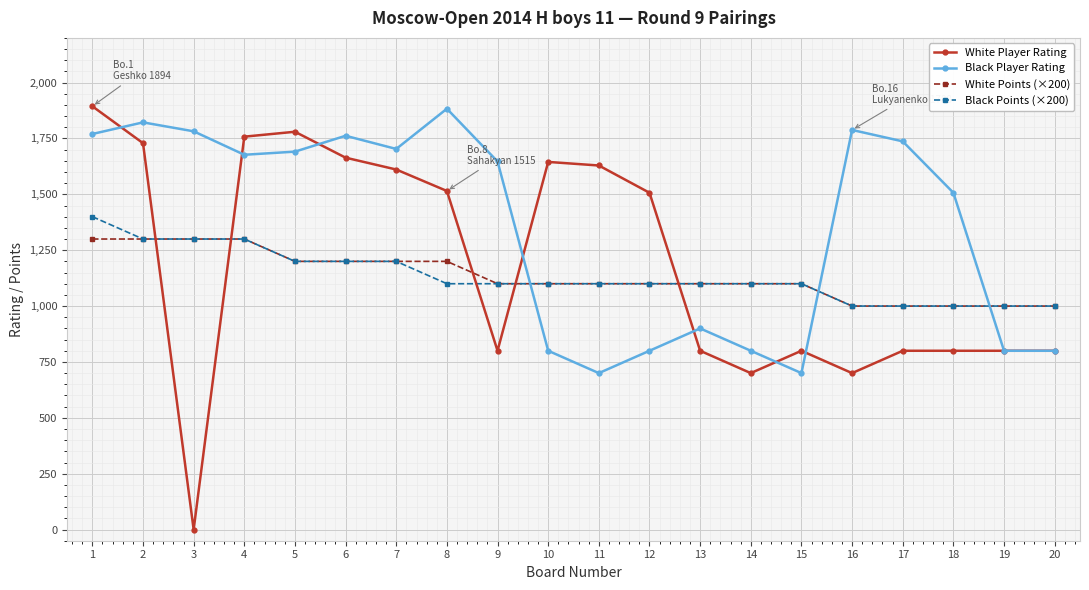

How many data points in Black Points (×200) are less than 1100?

5